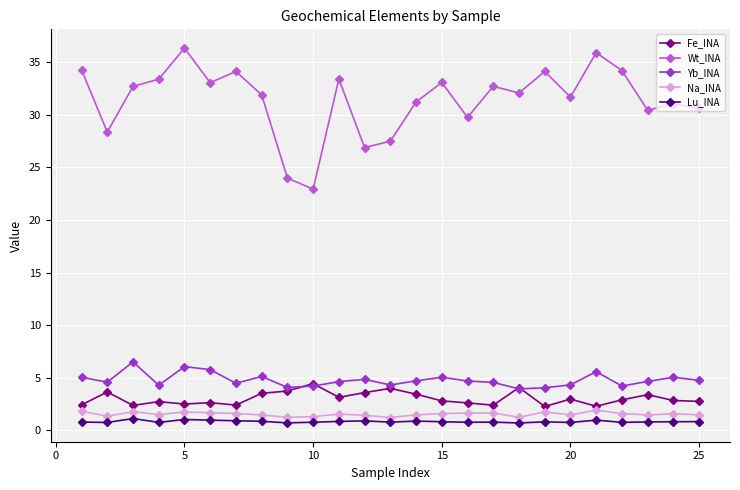

What is the value of the Wt_INA point at the 19th from the left?

34.1